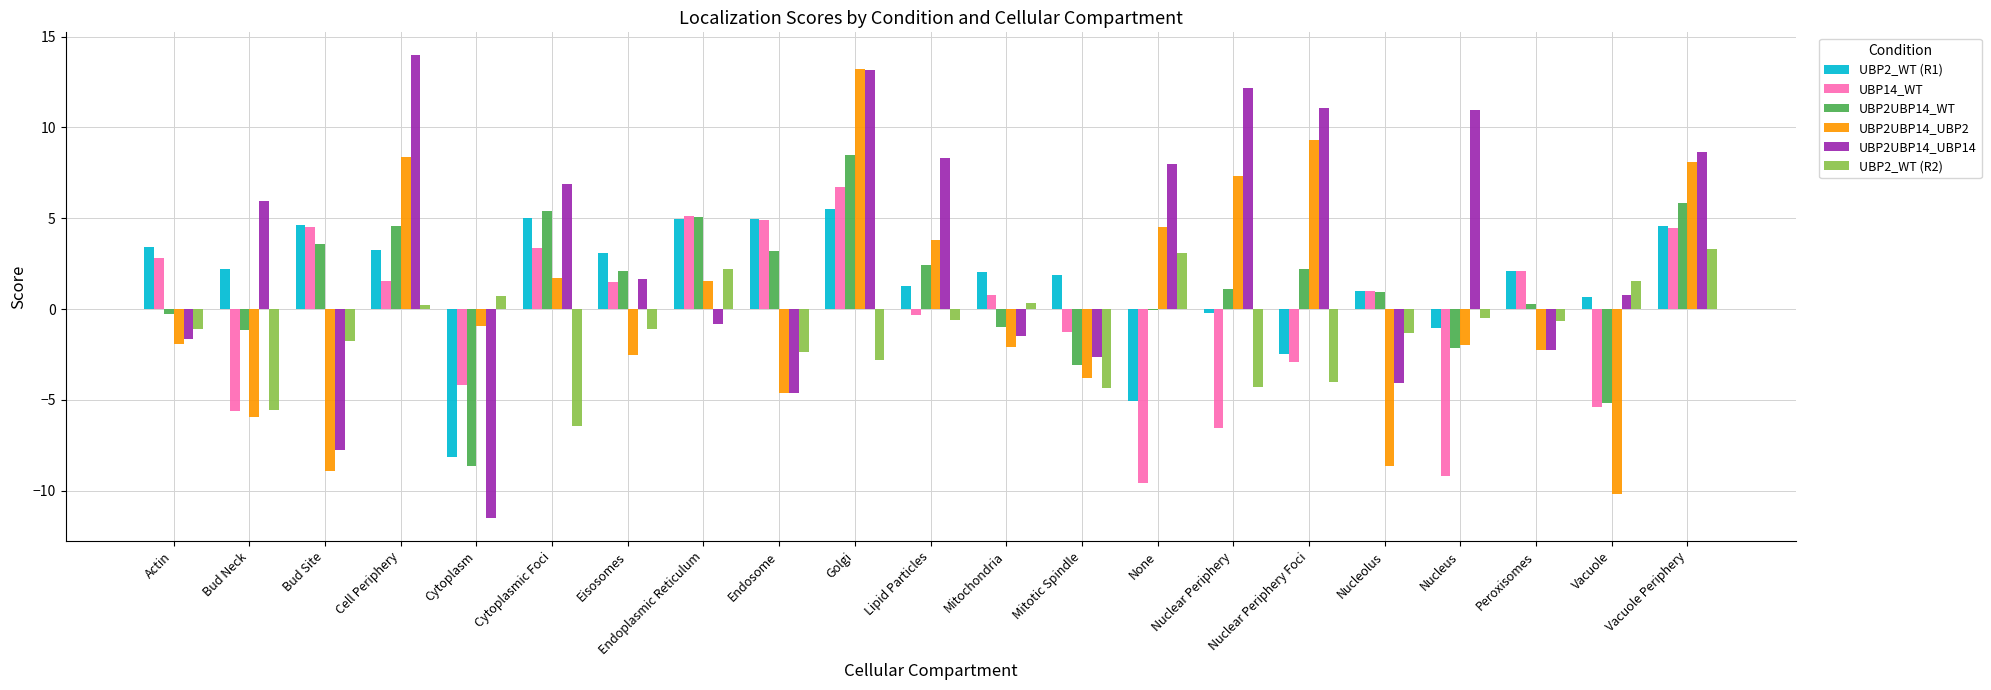

What is the maximum value for UBP2UBP14_UBP2?

13.2